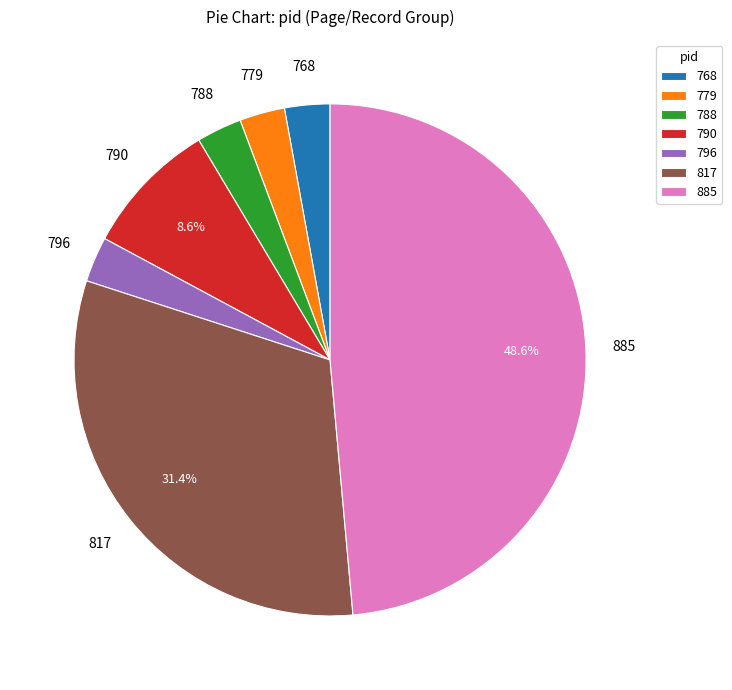

Combined, do 788 and 790 account for over 50%?

No